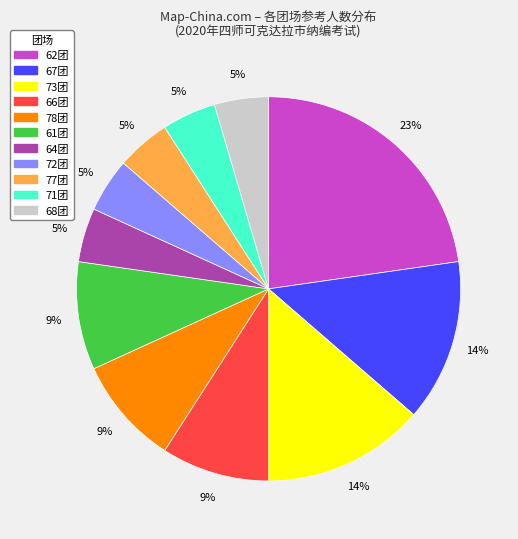

True or false: 78团 accounts for 22% of the total.

False